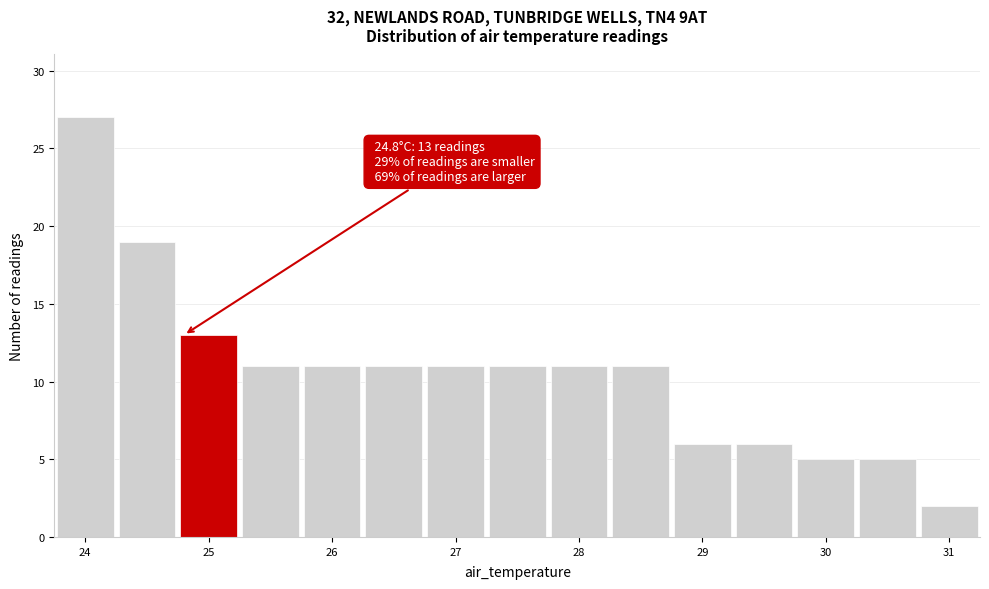

Over which range of the x-axis is the bar tallest?

23.75 to 24.25